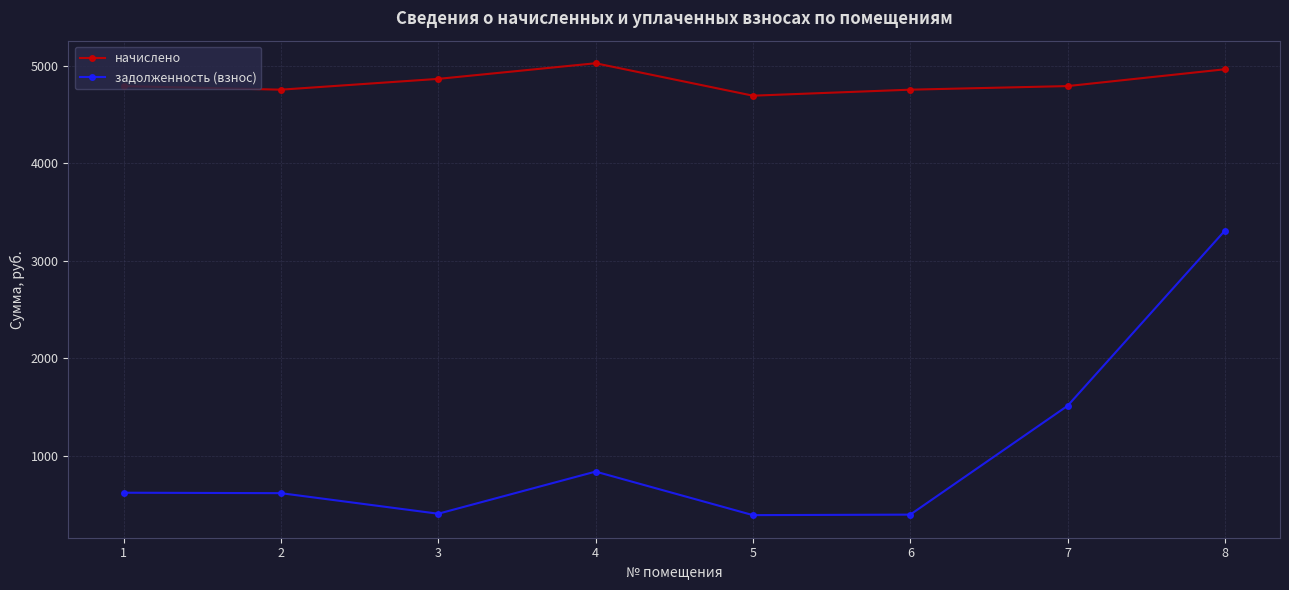

What are all the series names shown in the legend?

начислено, задолженность (взнос)